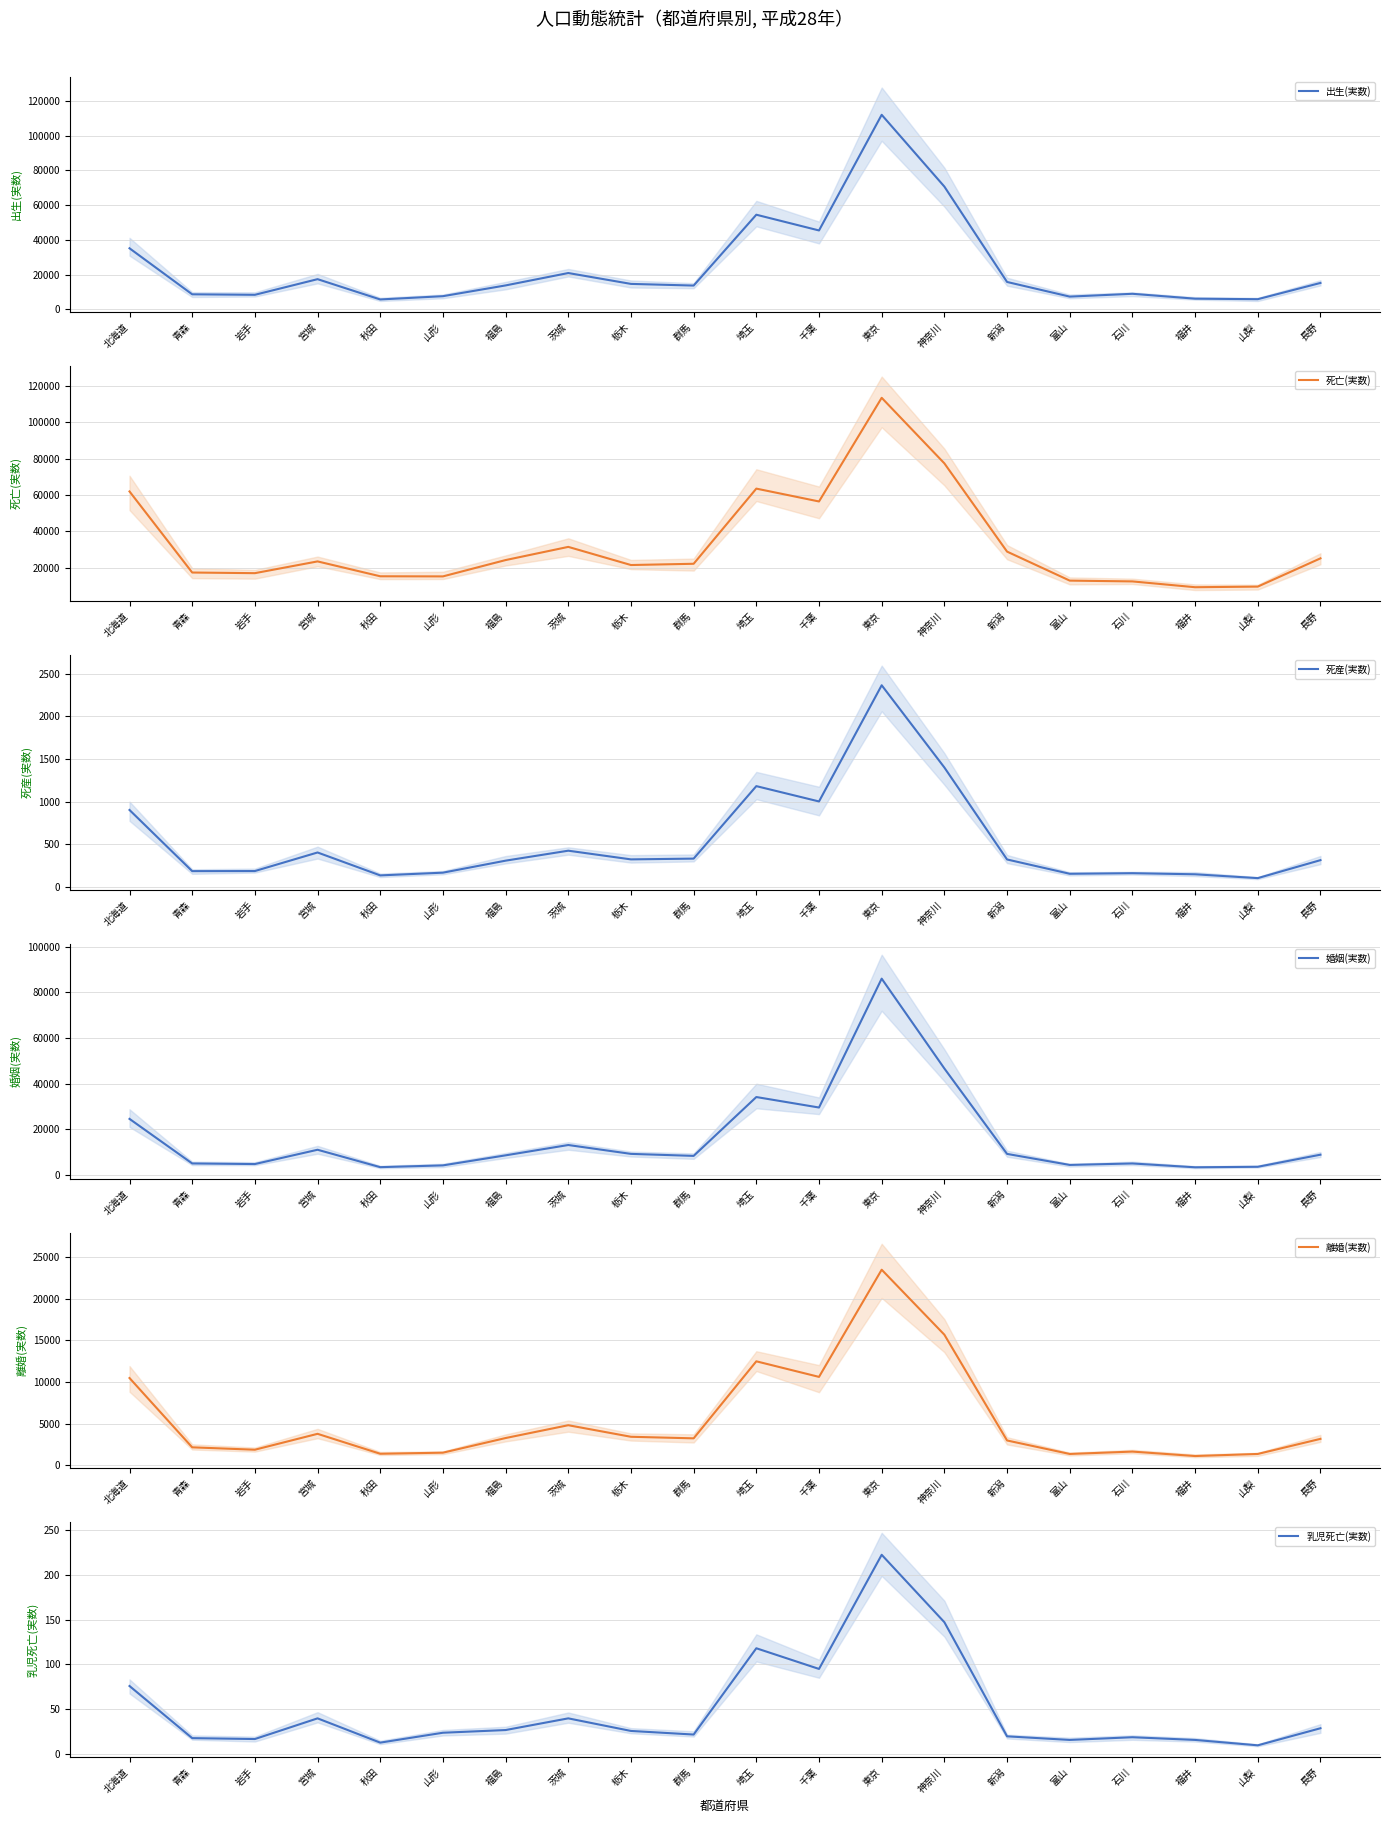

At which label is 婚姻(実数) closest to 44731?

神奈川